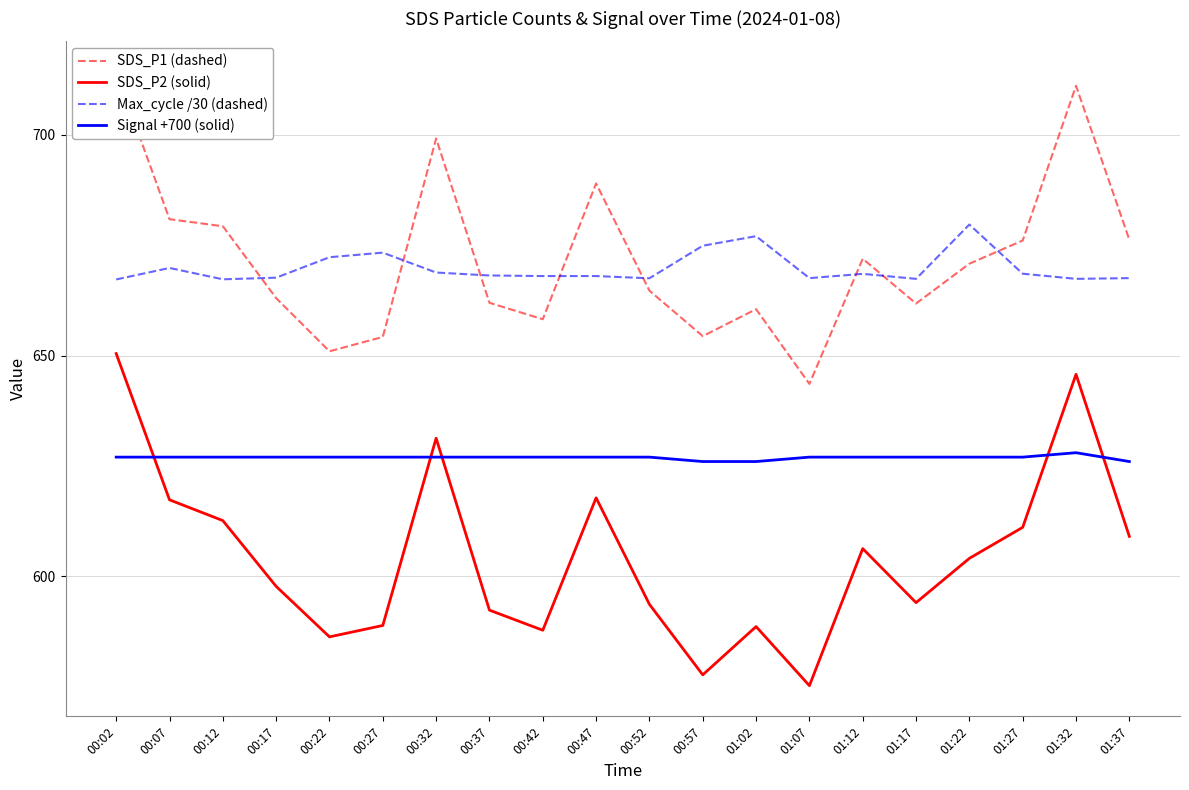

What is the difference between the maximum and minimum values in the Max_cycle /30 (dashed) series?

12.4